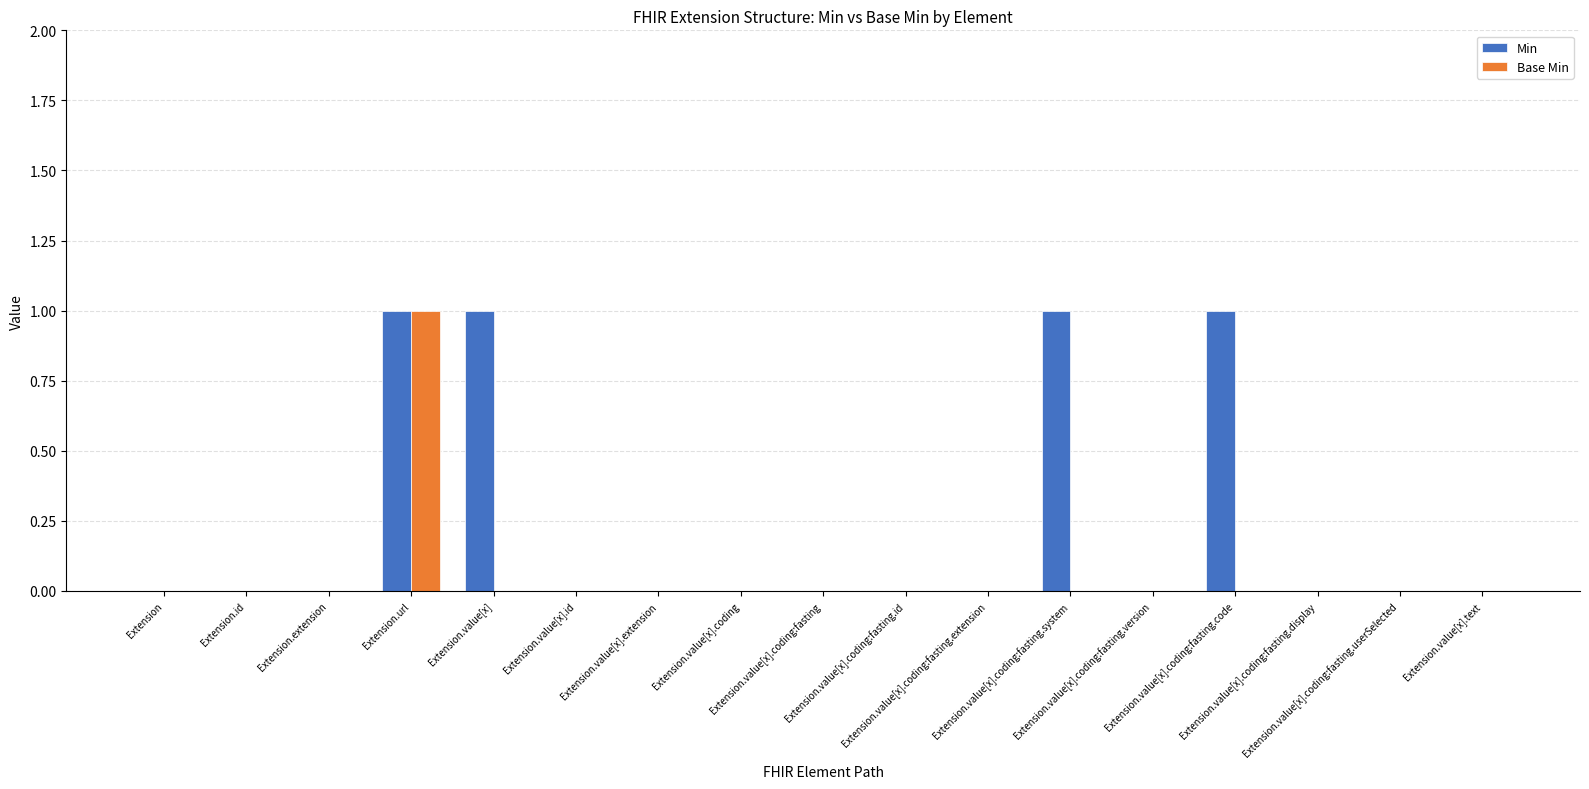

What is the sum of all Min values?

4